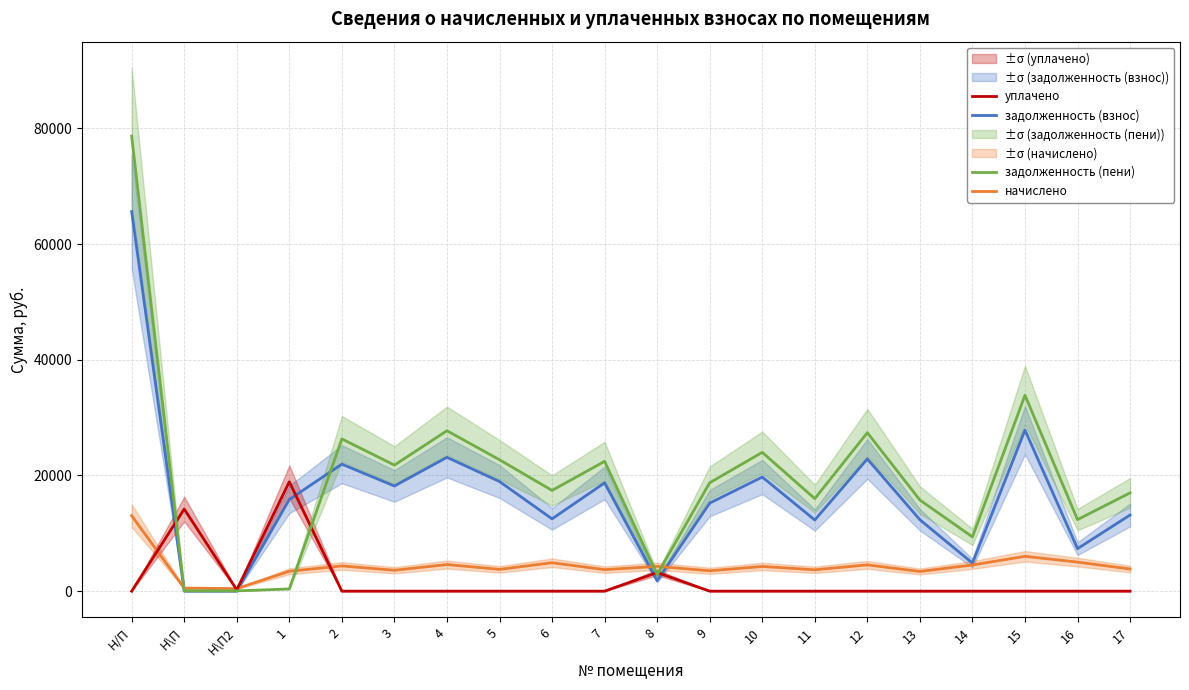

How many distinct data groups are displayed?

4